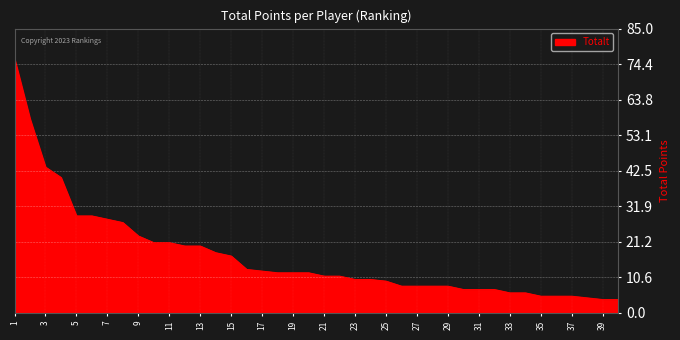

What is the difference between the maximum and minimum values?

72.0